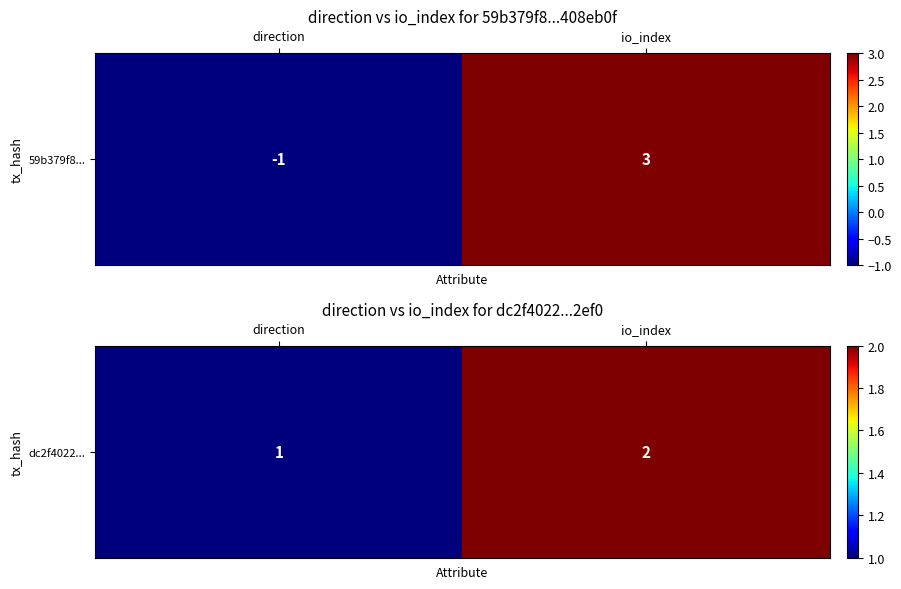

Count the number of categories in the chart.

2